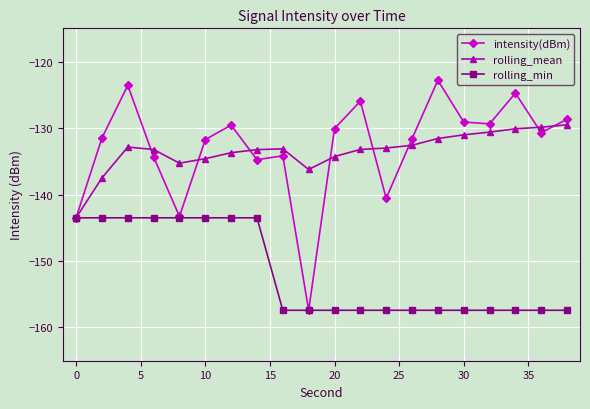

What is the maximum value for rolling_min?

-143.5